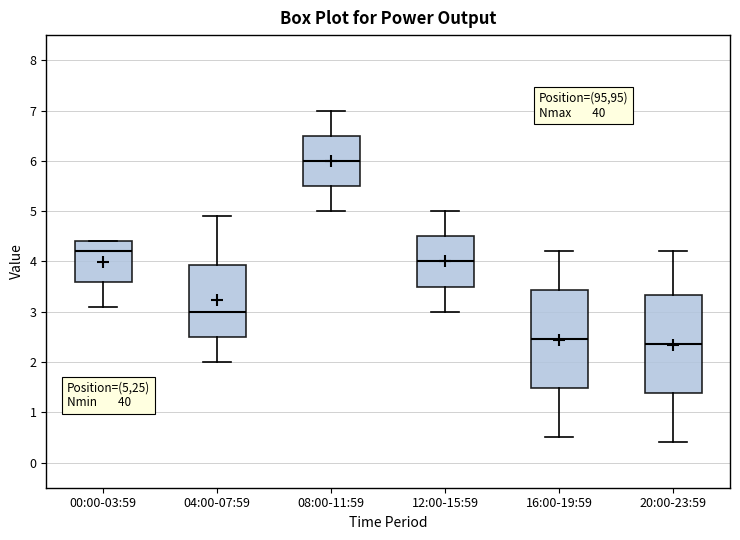

Reading left to right, transcribe this box plot: for each box, give where its median line is, the range the box spans, and where its two whiskers end, as read against the y-axis. The values are not printed on the chart, so give them approximately, as read against the axis.

00:00-03:59: median 4.2, box 3.6 to 4.4, whiskers 3.1 to 4.4
04:00-07:59: median 3.0, box 2.5 to 3.9, whiskers 2.0 to 4.9
08:00-11:59: median 6.0, box 5.5 to 6.5, whiskers 5.0 to 7.0
12:00-15:59: median 4.0, box 3.5 to 4.5, whiskers 3.0 to 5.0
16:00-19:59: median 2.5, box 1.5 to 3.4, whiskers 0.5 to 4.2
20:00-23:59: median 2.4, box 1.4 to 3.3, whiskers 0.4 to 4.2